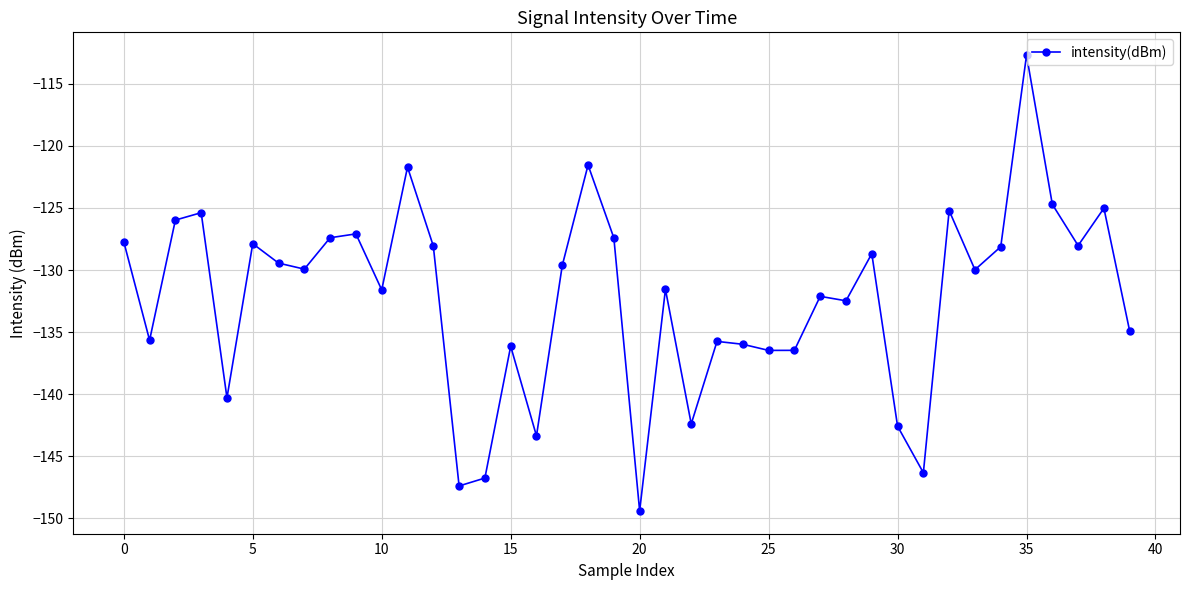

What is the value of the 11th point from the left?

-131.6